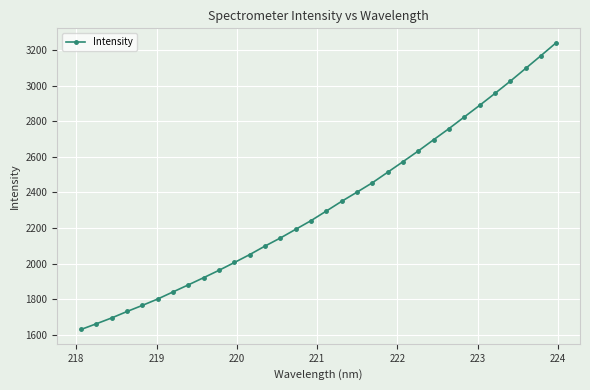

True or false: the data has more than 1 interior local peaks.

False